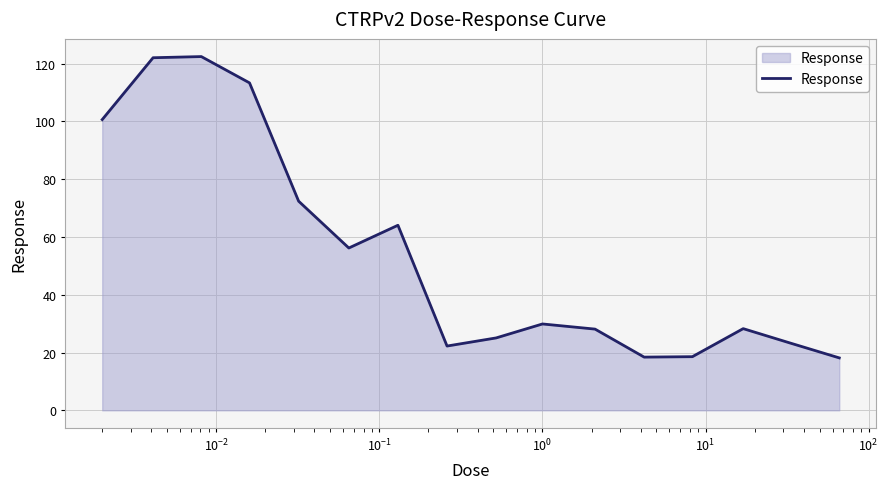

What is the greatest value displayed?

122.4